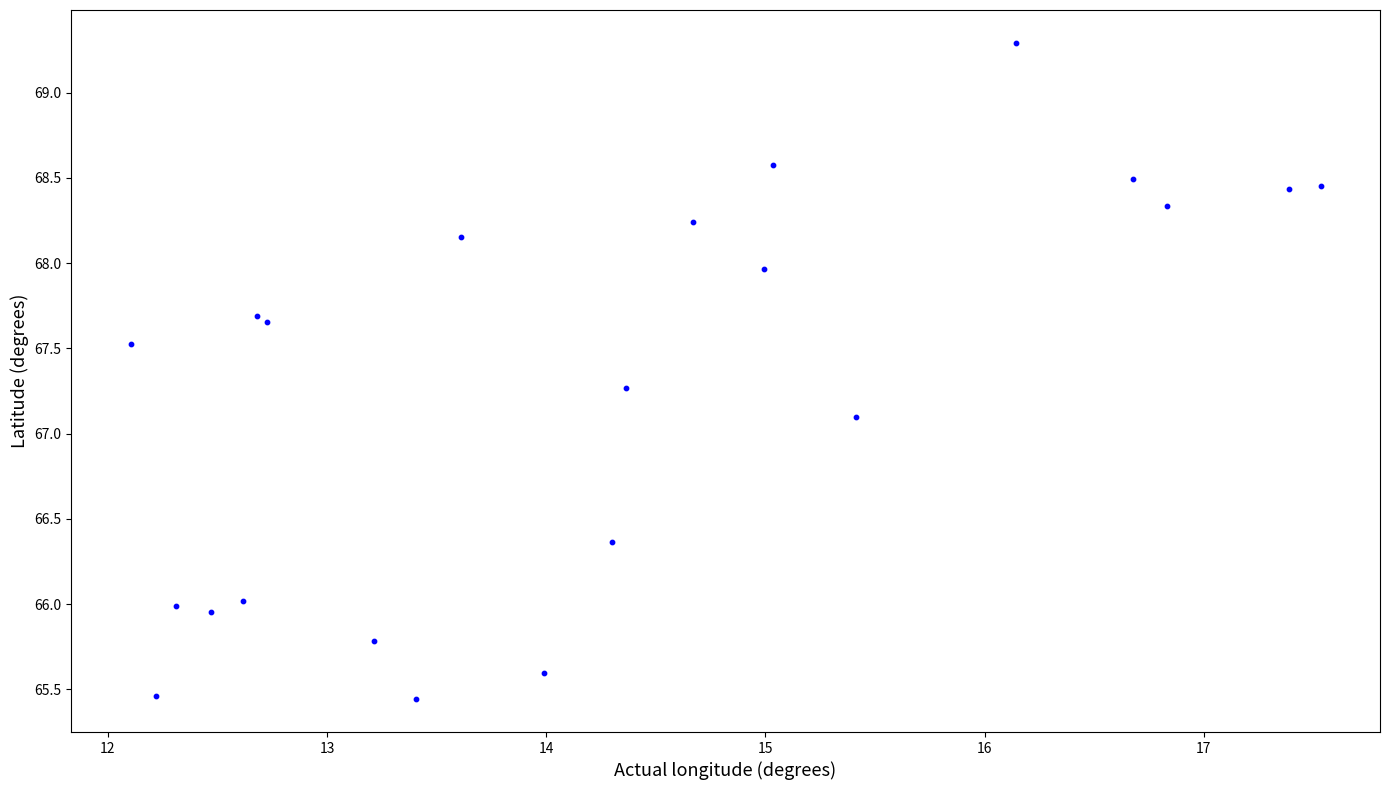

What Y value in the scatter plot is closest to 67?

67.1